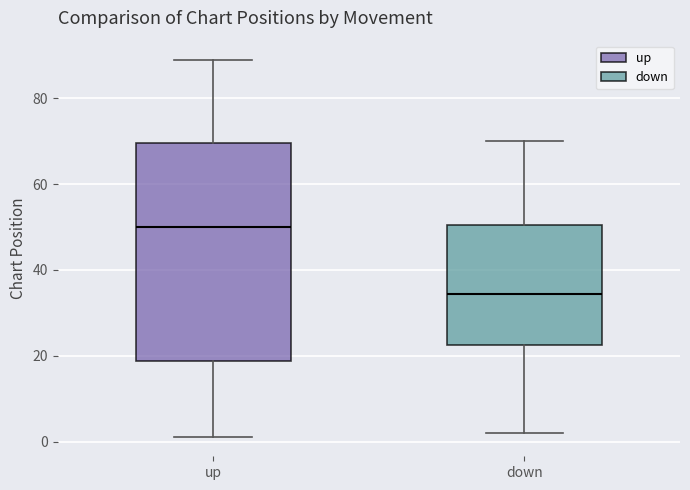

Which box is the tallest, from its lower edge to its upper edge?

up